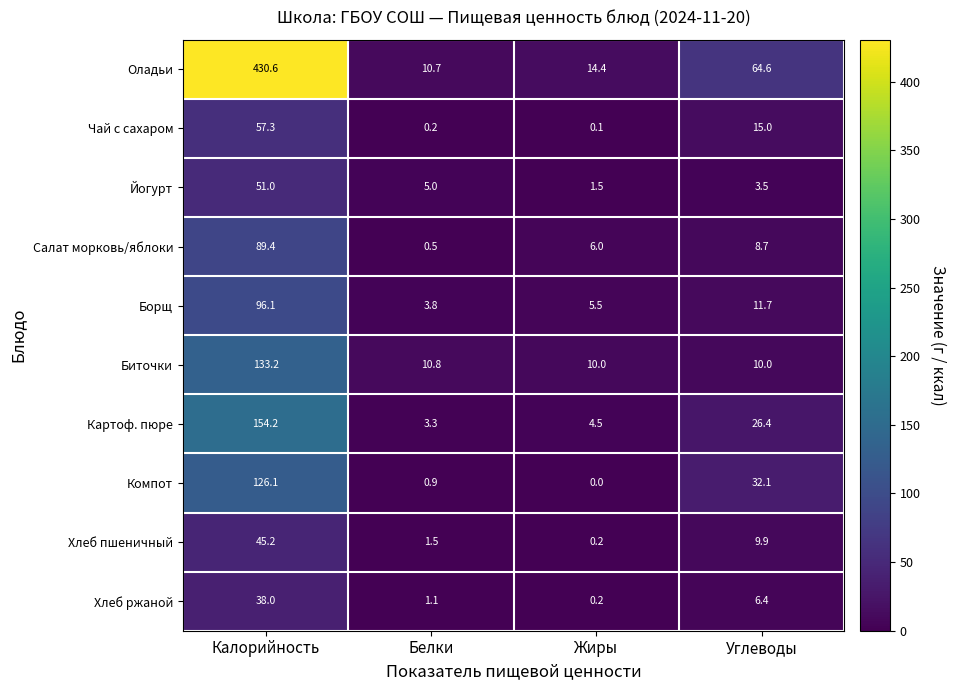

The Оладьи series shows 14.4 at Жиры. True or false?

True